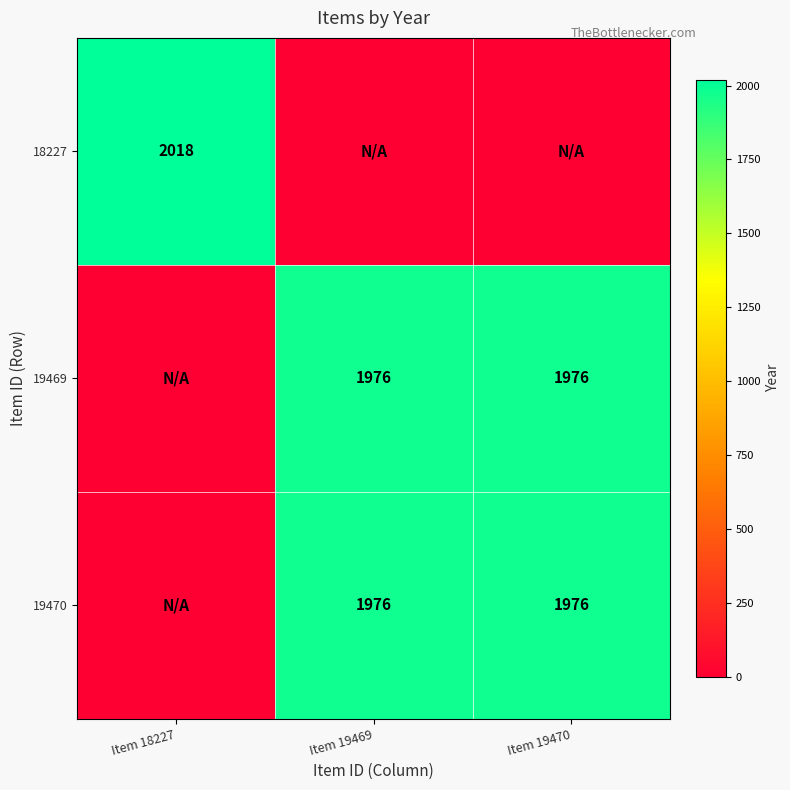

The 19469 series shows 3027 at Item 19469. True or false?

False